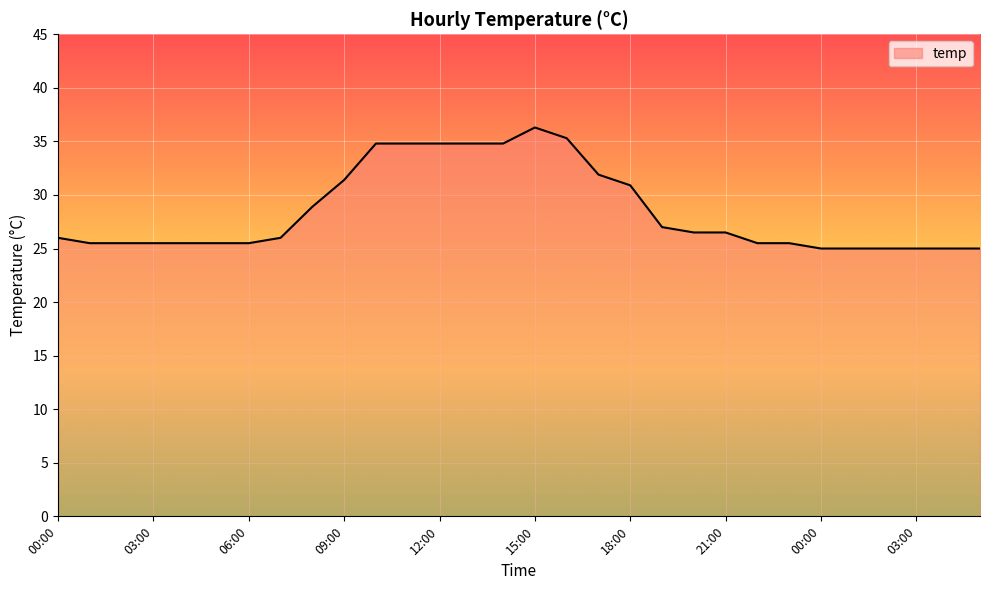

What is the greatest value displayed?

36.3